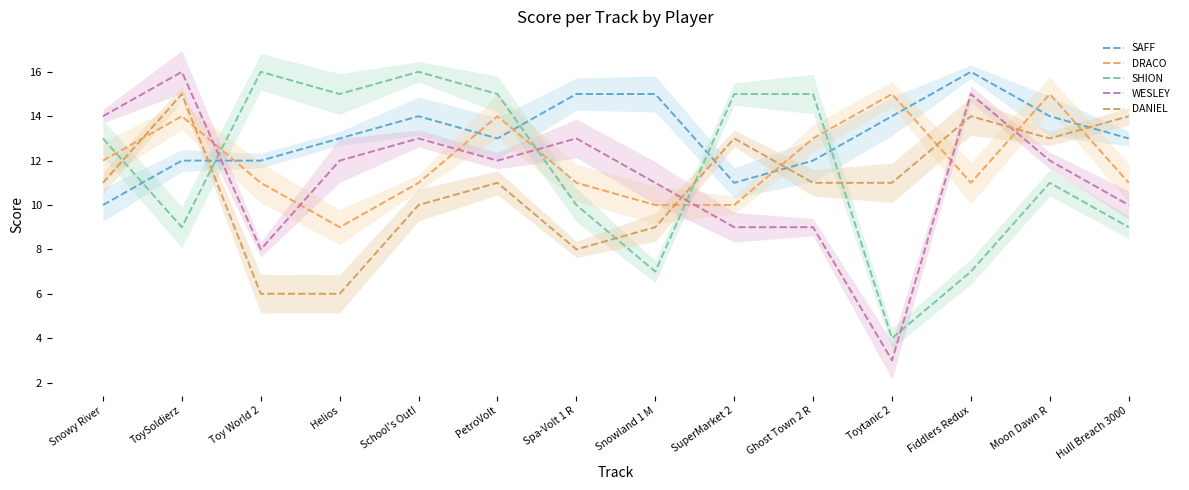

At which label does SHION first exceed 13?

Toy World 2